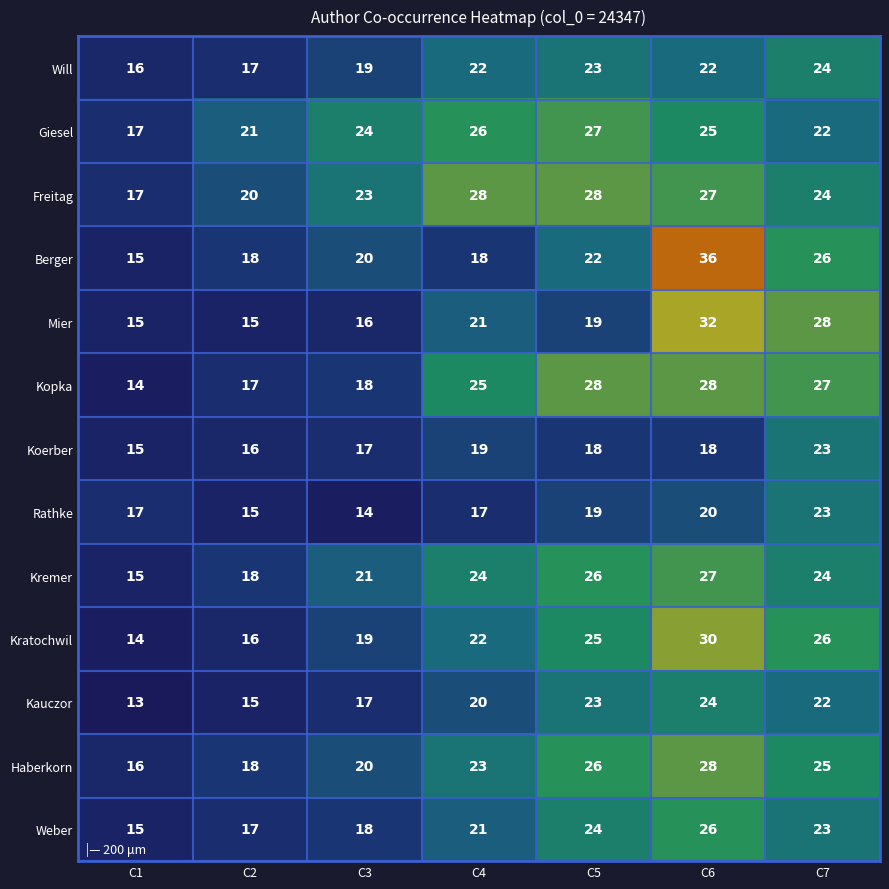

What is the sum of the Giesel values at C2 and C1?

38